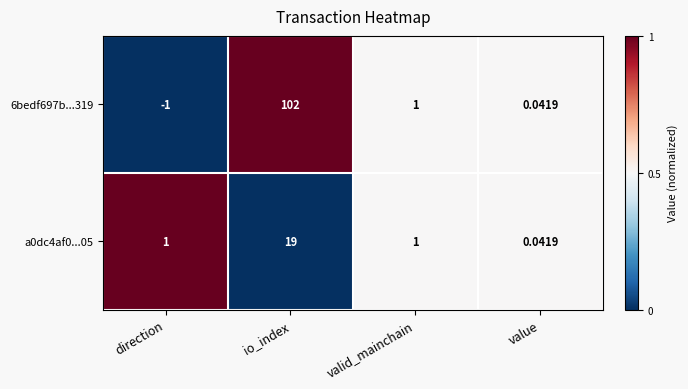

Count the number of data series in this chart.

2